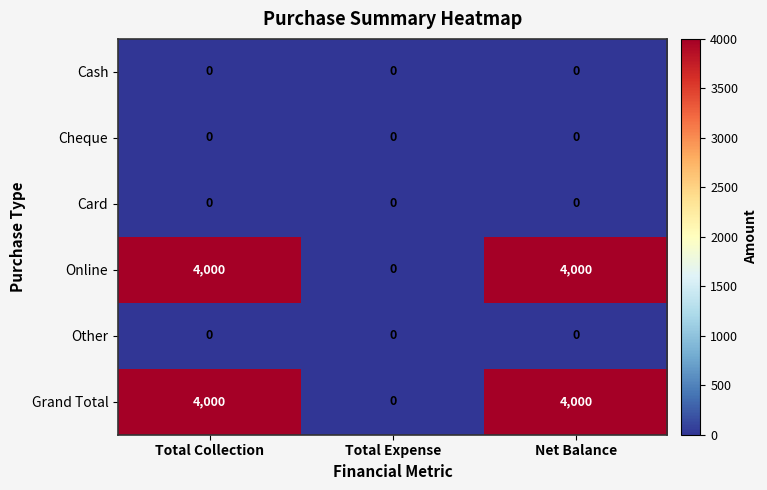

What is the difference between the maximum and minimum values in the Grand Total series?

4000